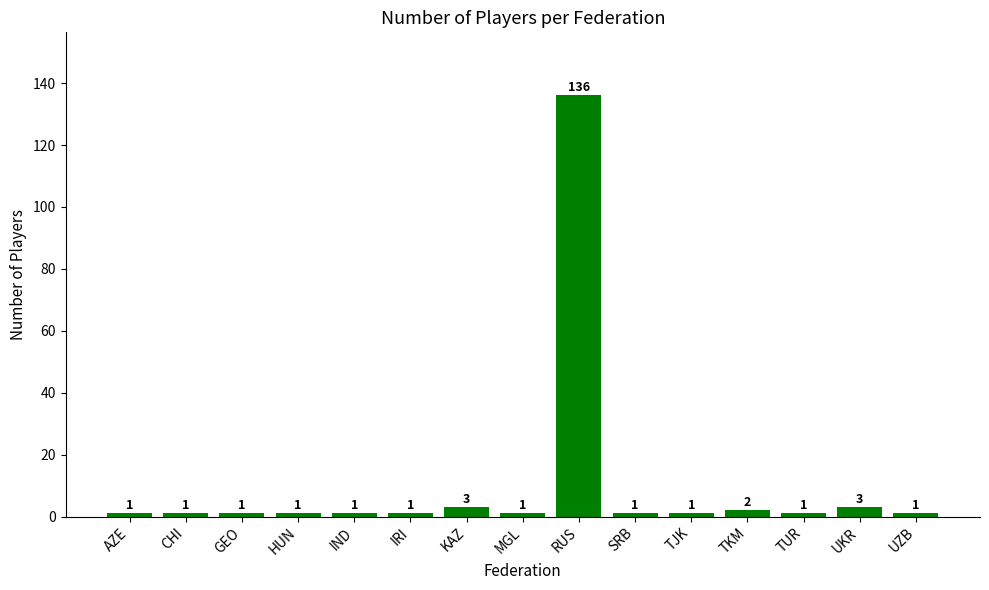

Read the value at UZB.

1